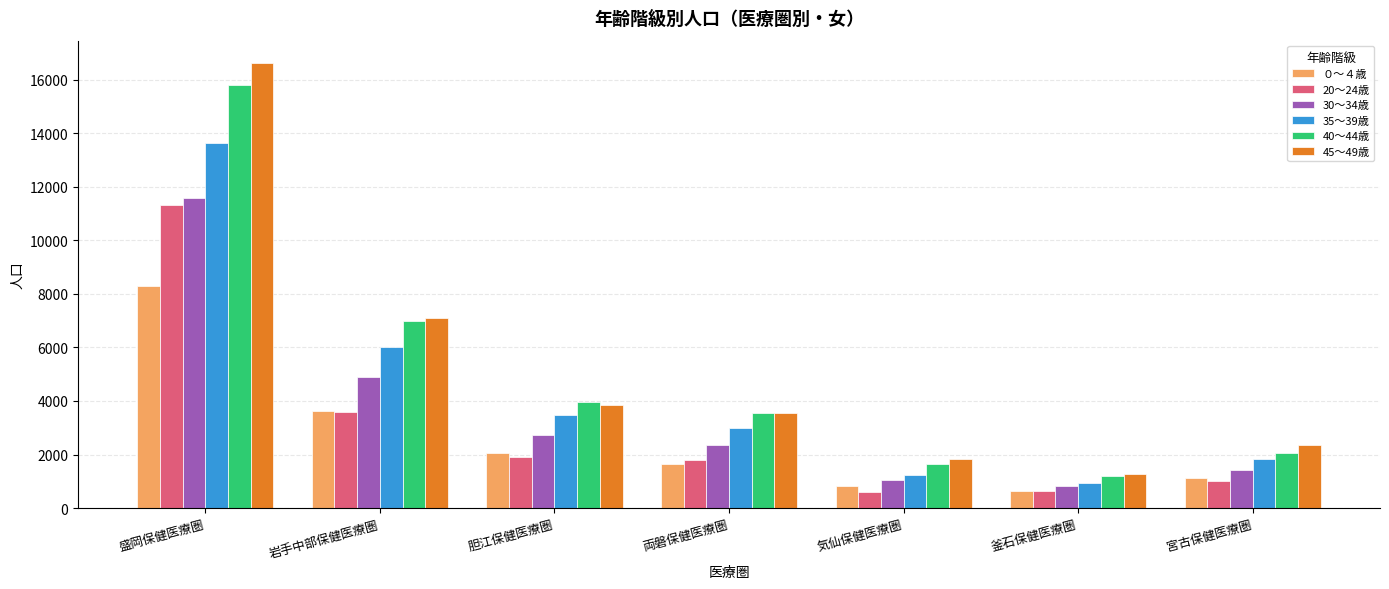

What is the sum of the 35～39歳 values at 胆江保健医療圏 and 岩手中部保健医療圏?

9471